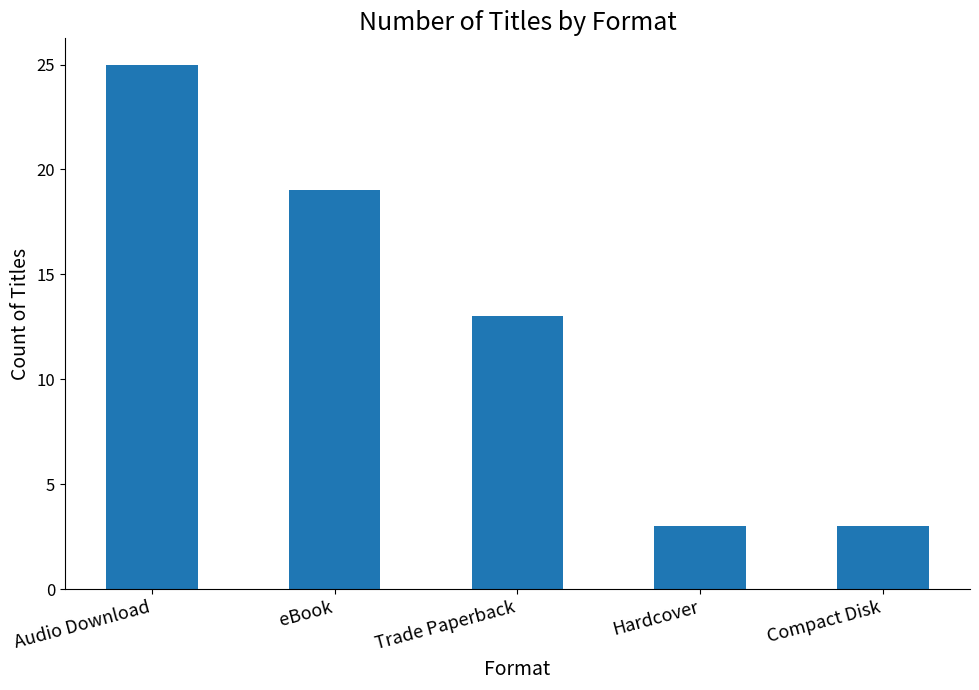

How many values are between 3 and 19?

4